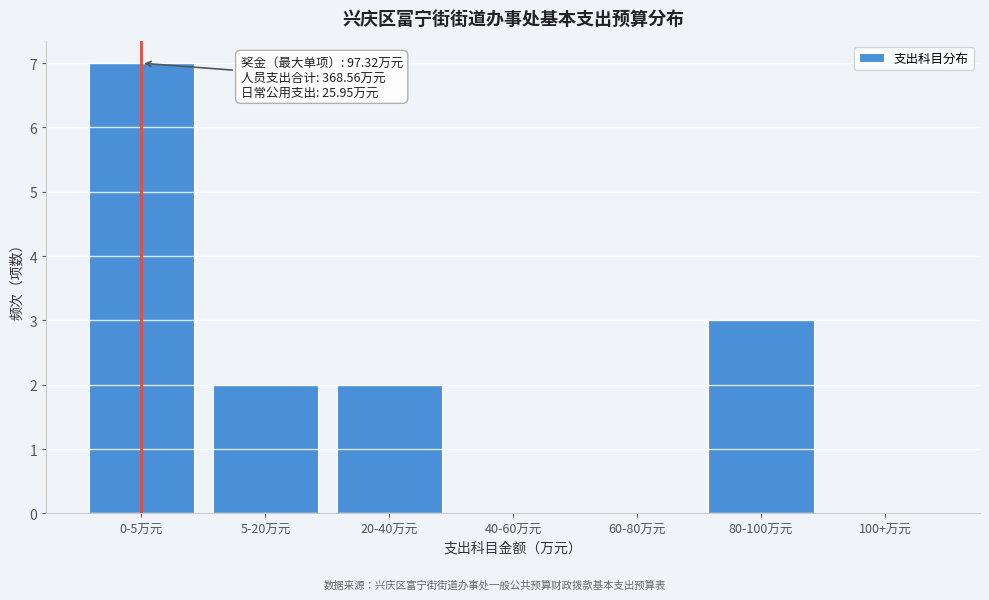

Reading left to right, extract all data points from this chart.

0-5万元=7	5-20万元=2	20-40万元=2	40-60万元=0	60-80万元=0	80-100万元=3	100+万元=0